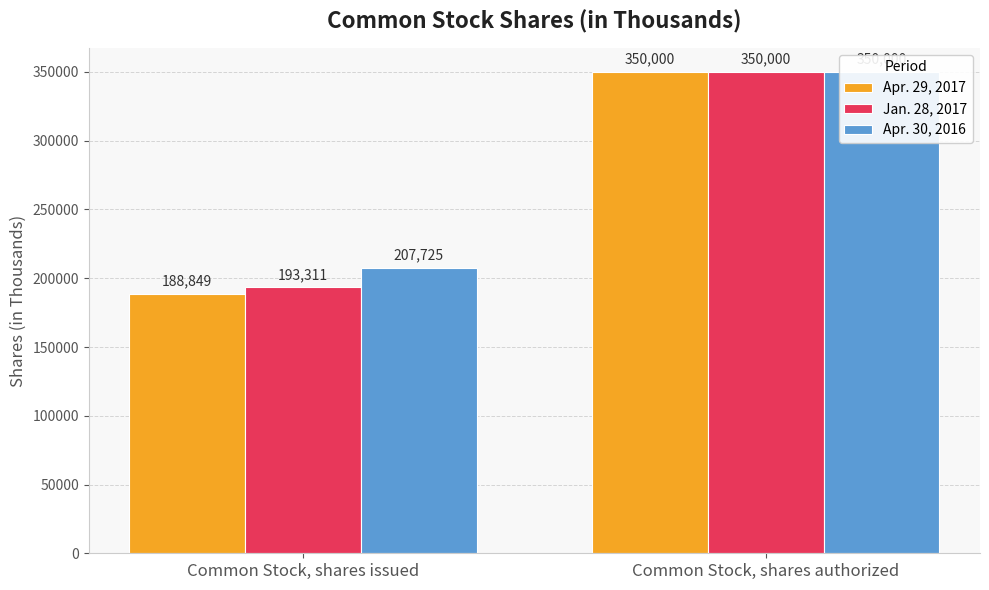

Is the value of Apr. 29, 2017 at Common Stock, shares authorized greater than the value of Apr. 30, 2016 at Common Stock, shares authorized?

No